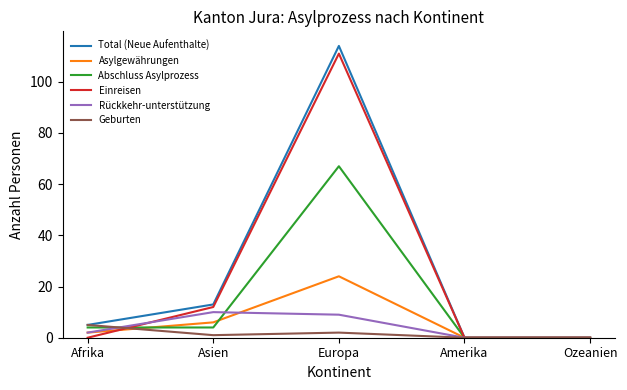

How many lines are shown in the chart?

6